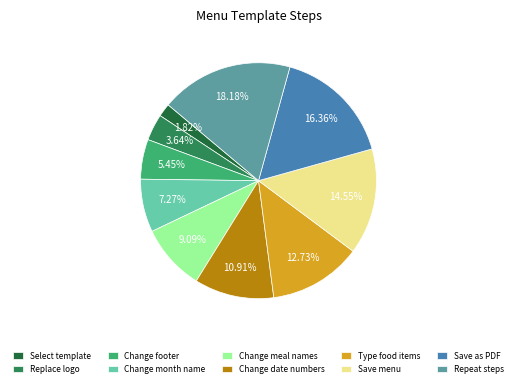

True or false: Save menu accounts for 24% of the total.

False